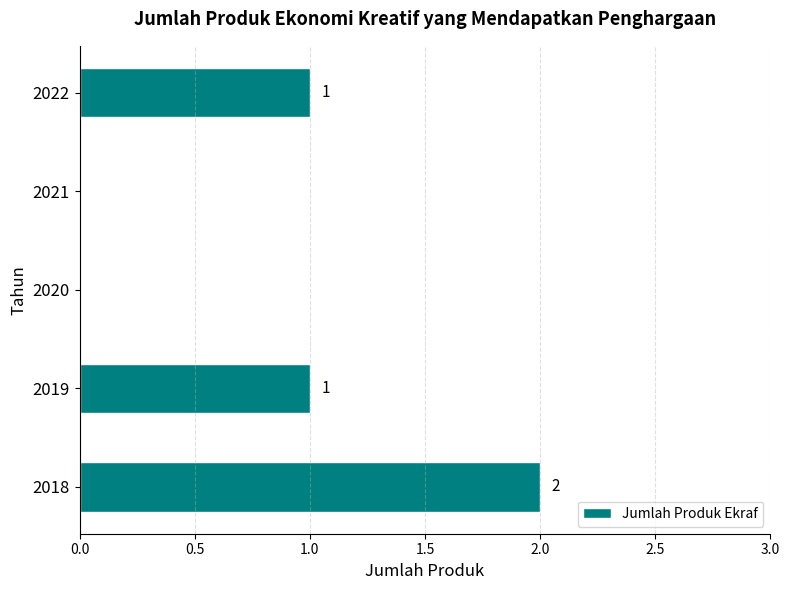

How many positive values are there?

3